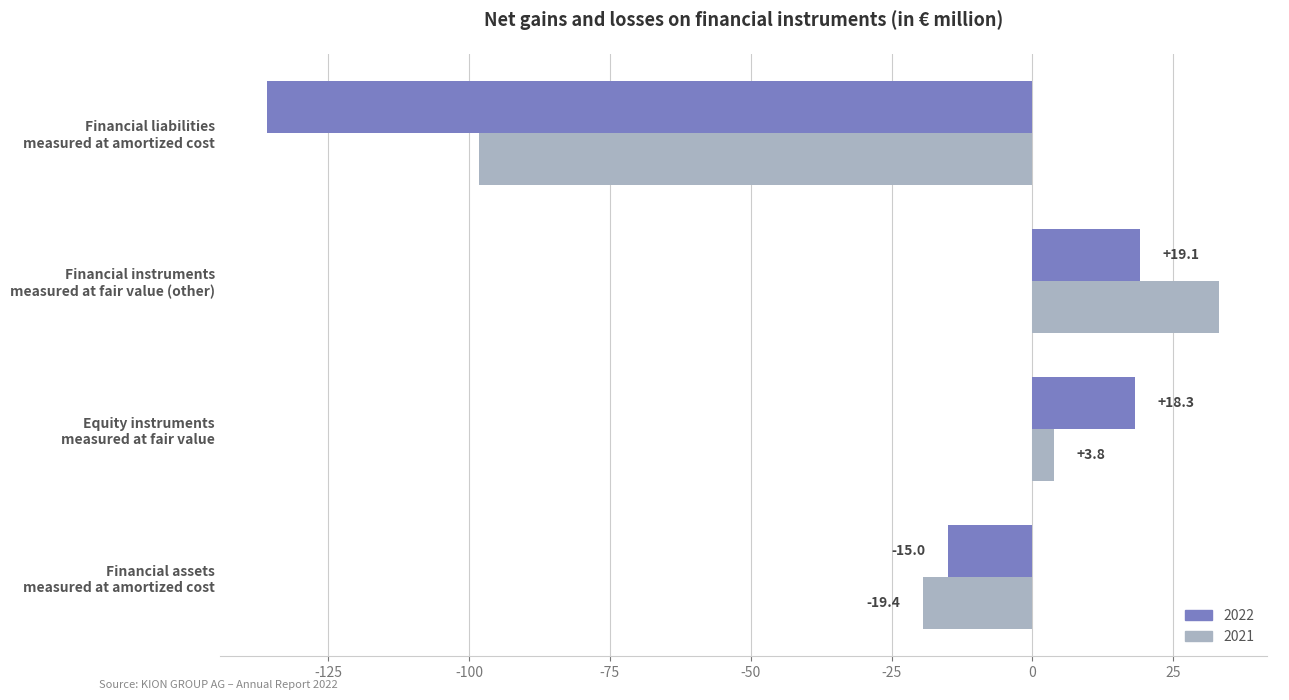

List the series in order of their peak value, highest first.

2021, 2022